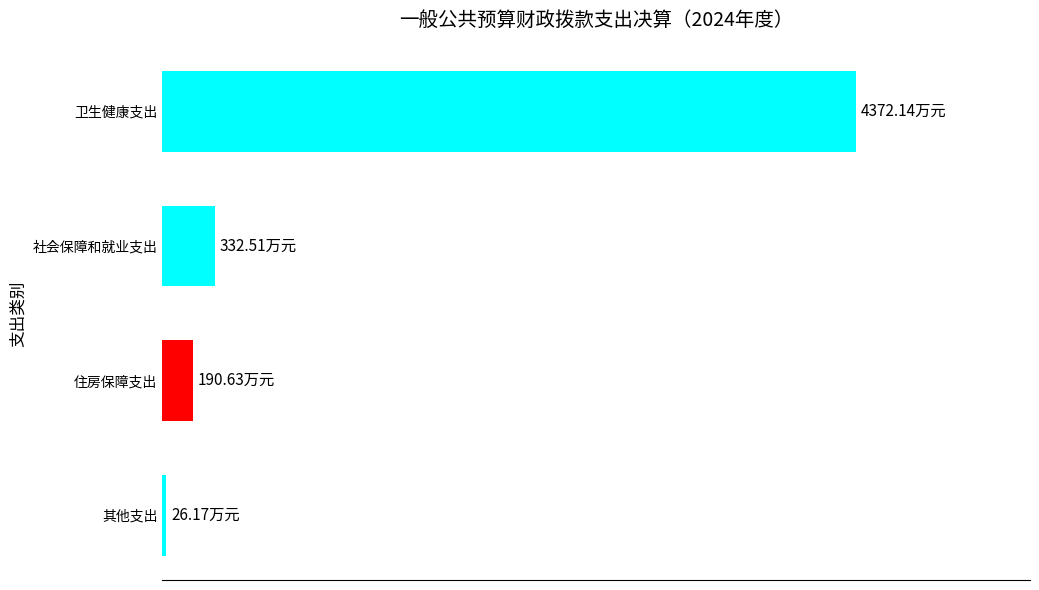

Does the chart contain stacked bars?

No